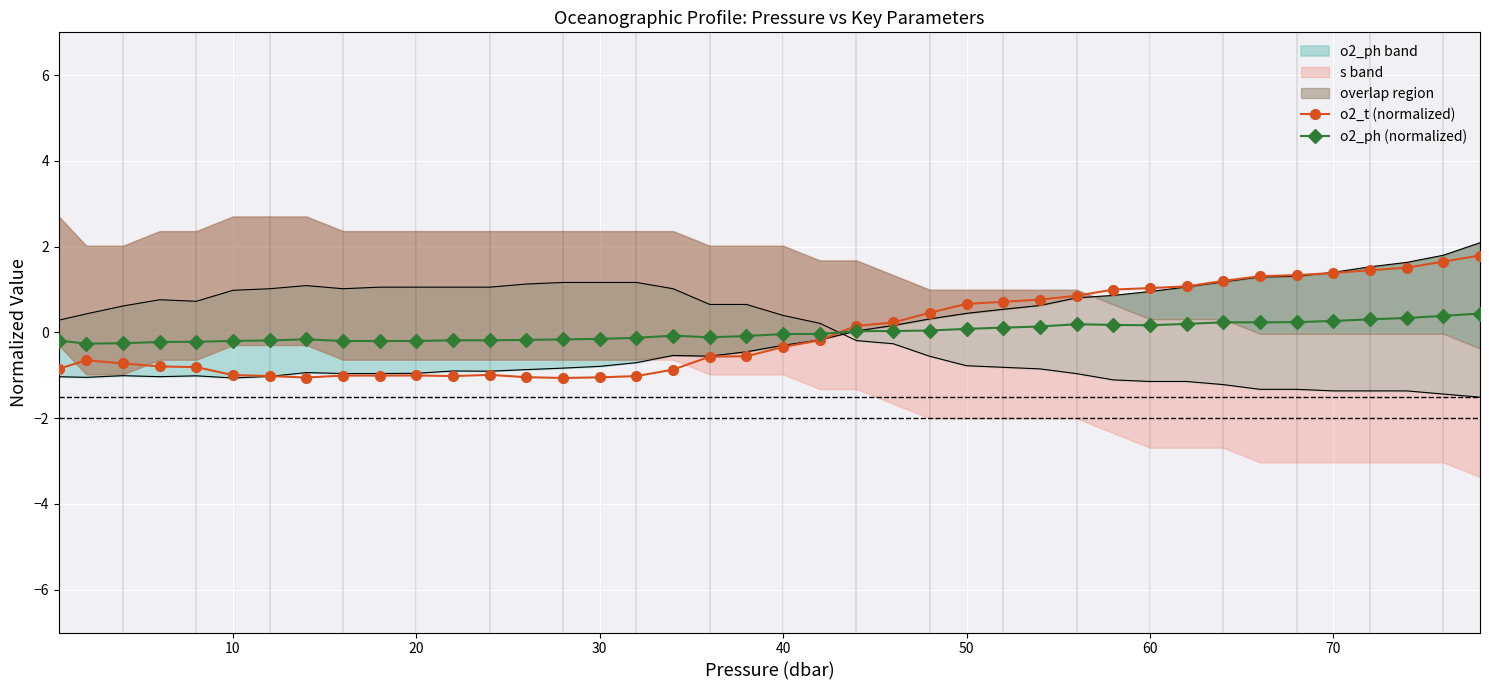

What is the highest value of the o2_t (normalized) series?

1.8